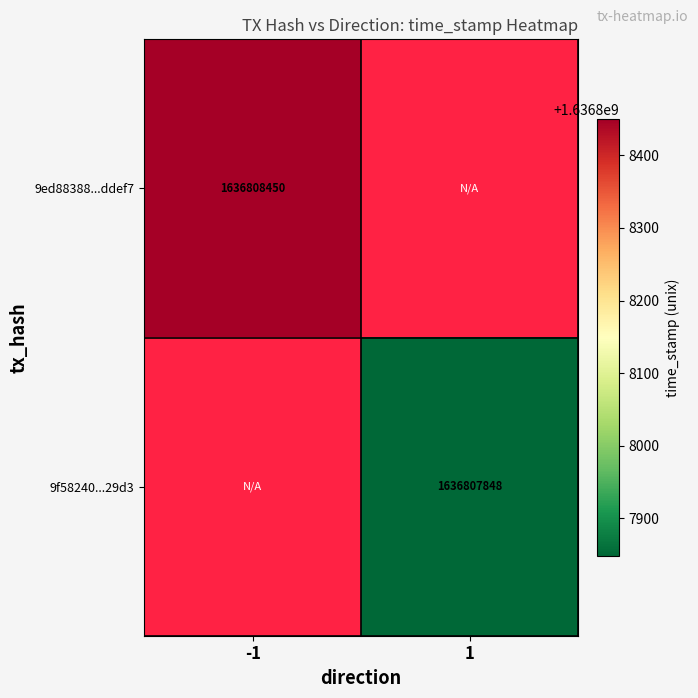

Reading left to right, extract all data points from this chart.

9ed88388b988f59e22e3a79988872016a9ddef7: 1636808450	0
9f58240968f5782764d72dbe3ffd81d515529d3: 0	1636807848